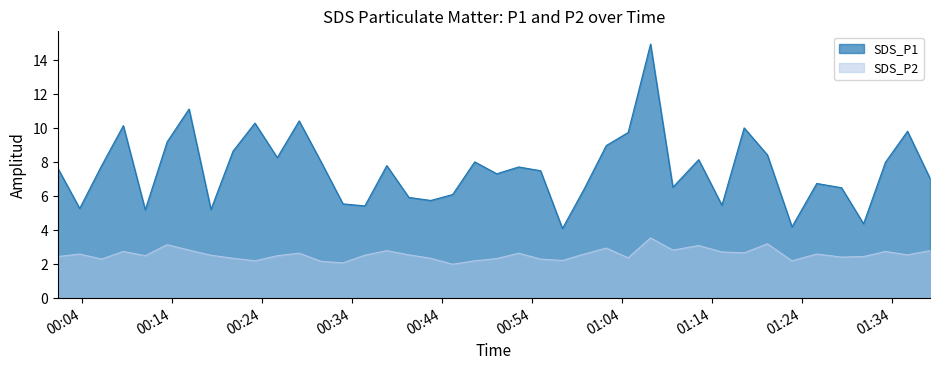

What are all the series names shown in the legend?

SDS_P1, SDS_P2